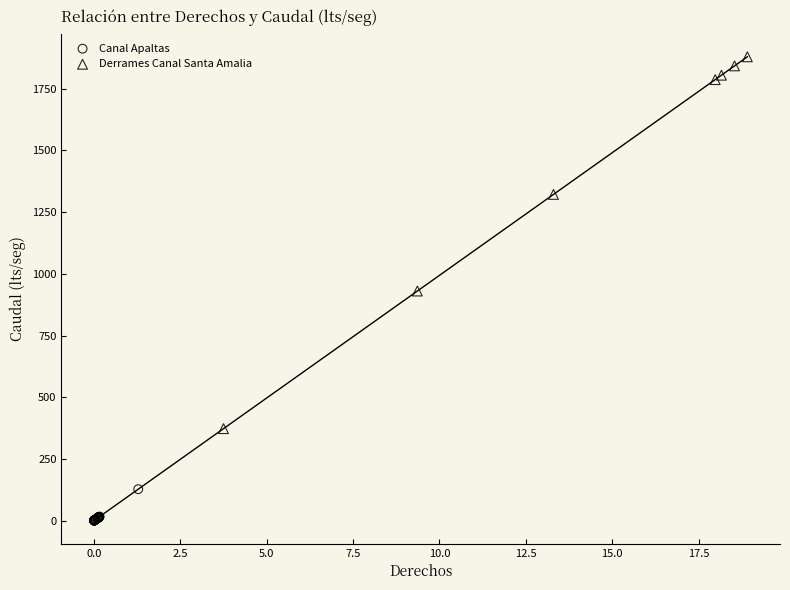

Which series contains the highest Y value?

Derrames Canal Santa Amalia